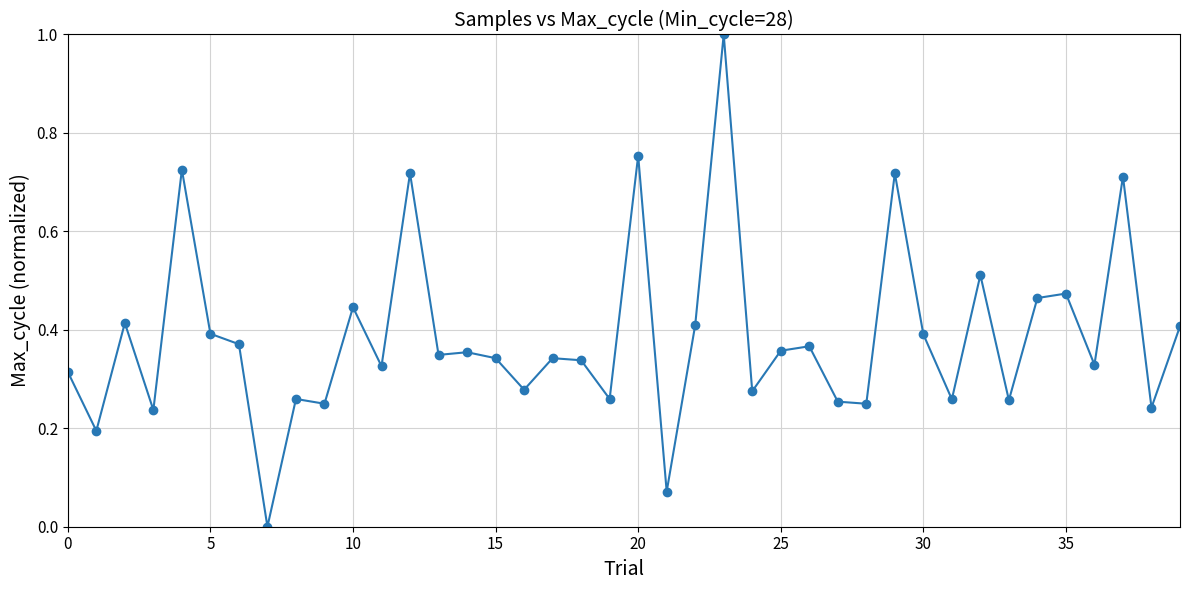

What is the greatest value displayed?

1.0